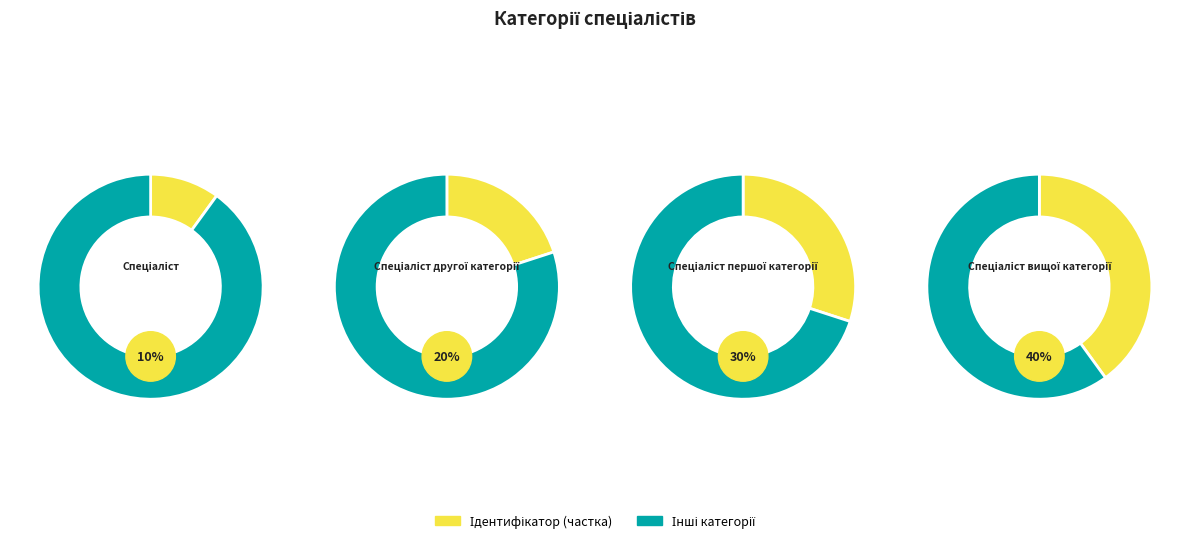

What portion of the pie excludes Спеціаліст першої категорії?

70.0%